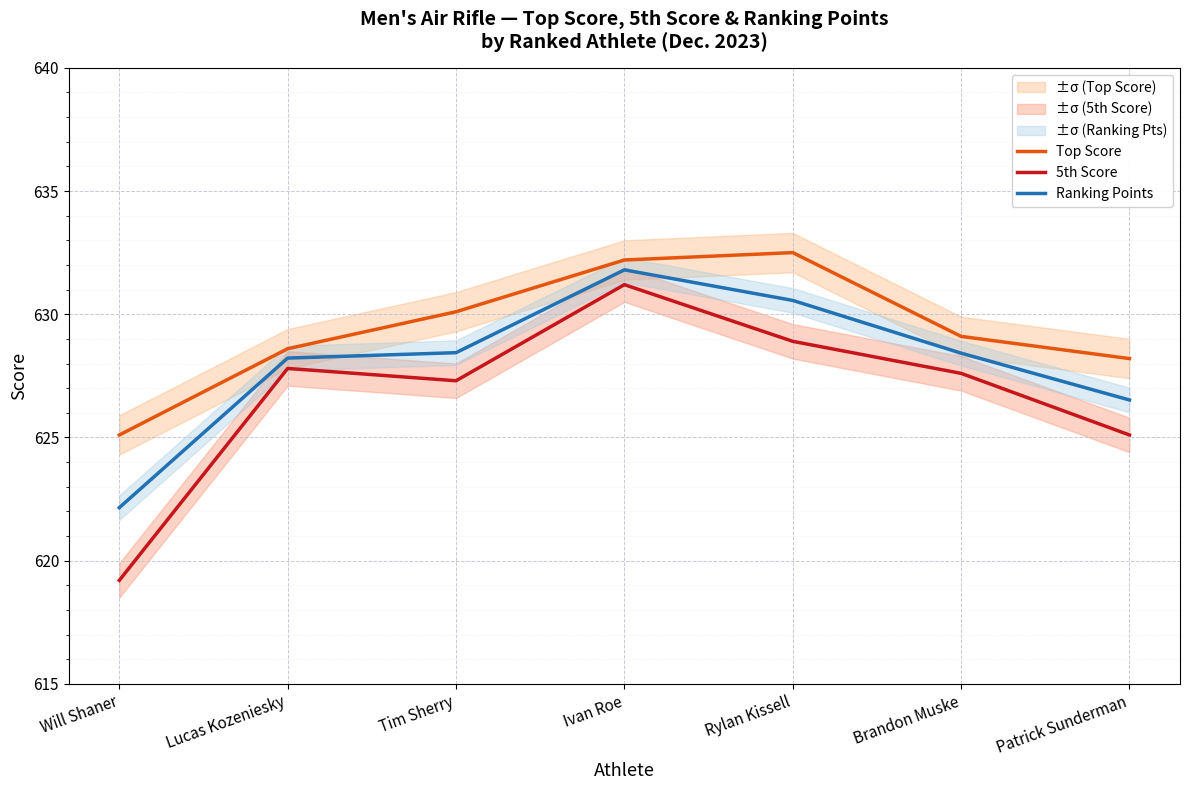

How many values in the Ranking Points series exceed 628?

5